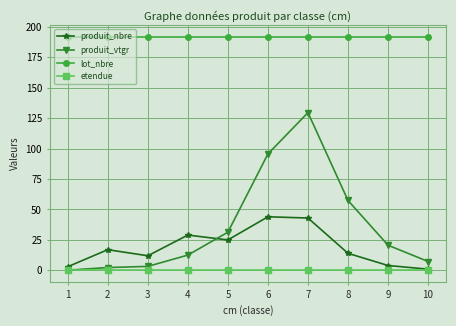

What is the value of the produit_nbre point at the 1st from the left?

3.0